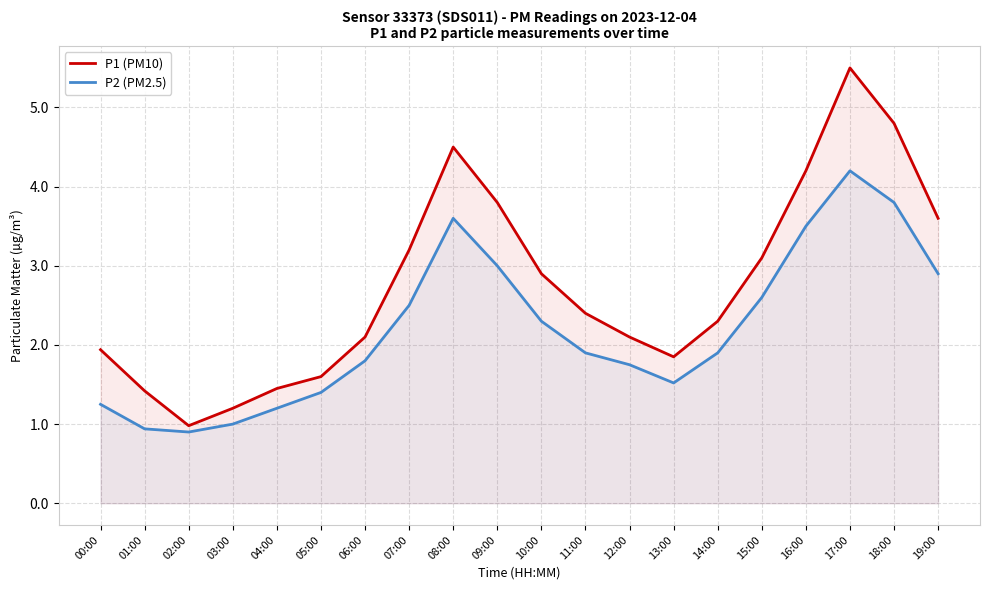

What is the difference between the second highest and second lowest values in the P1 (PM10) series?

3.6